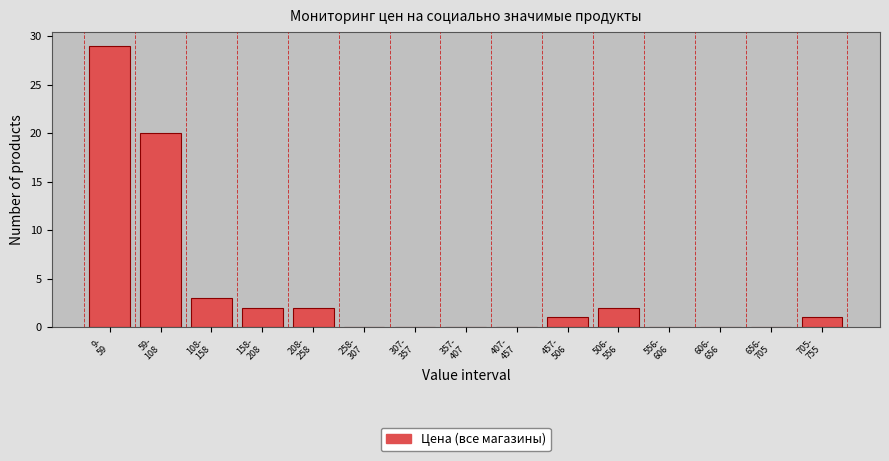

What is the maximum value shown in the chart?

29